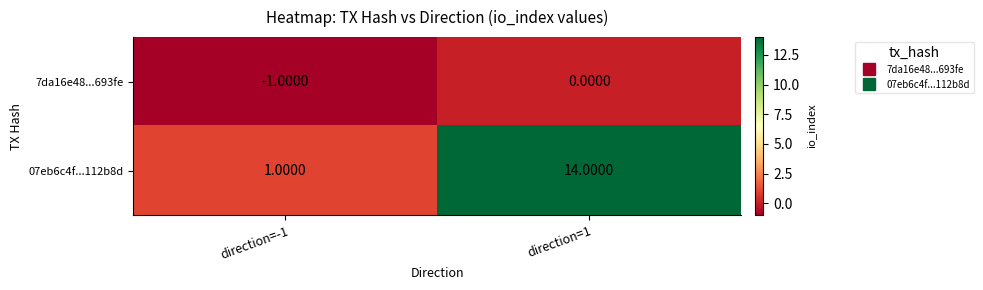

Is the value of 7da16e48...693fe at direction=1 greater than the value of 07eb6c4f...112b8d at direction=1?

No